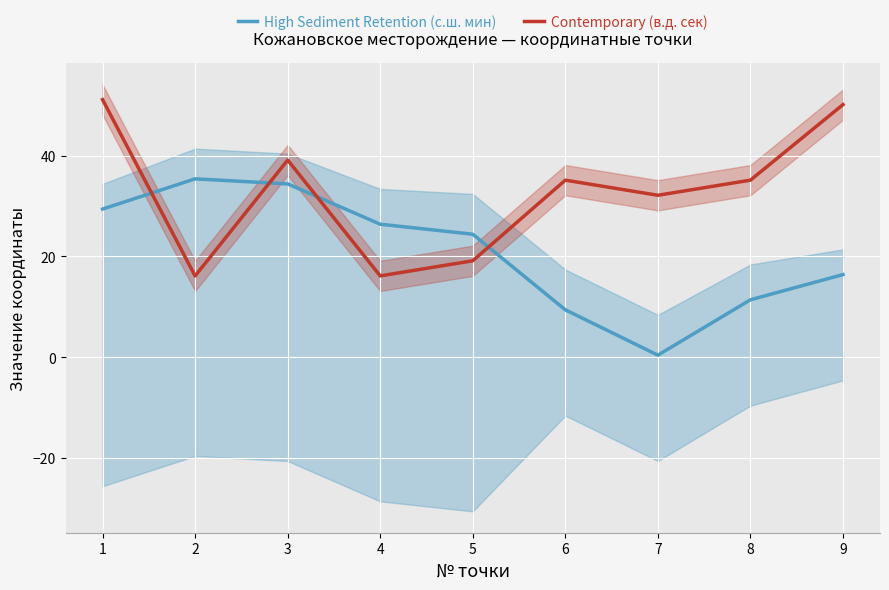

Which series changed the most between 3 and 8?

High Sediment Retention (с.ш. мин)